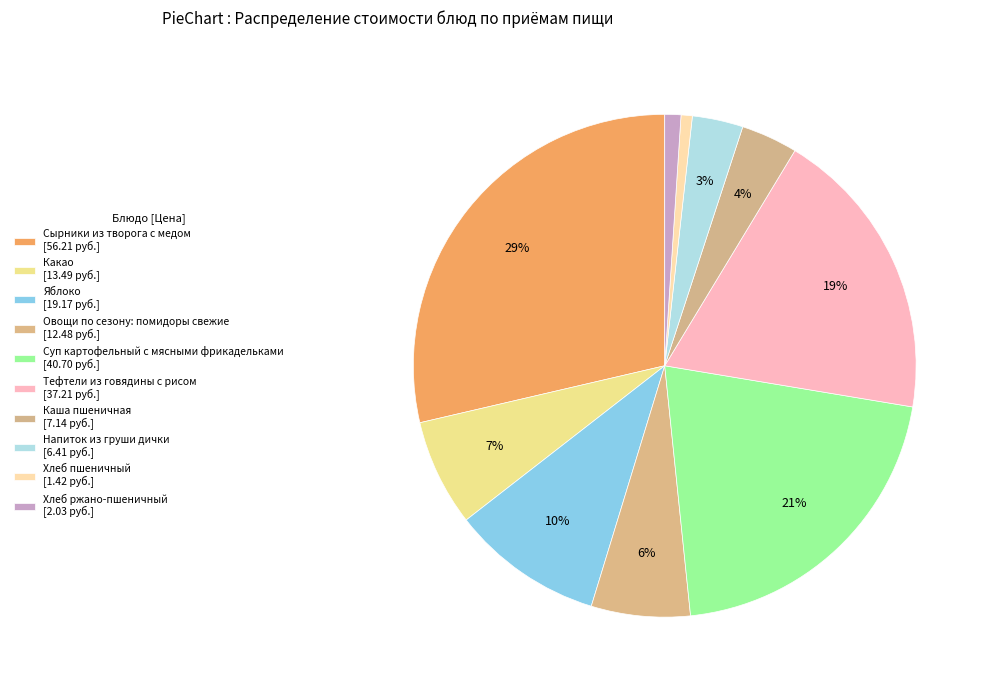

How many slices are in this pie chart?

10